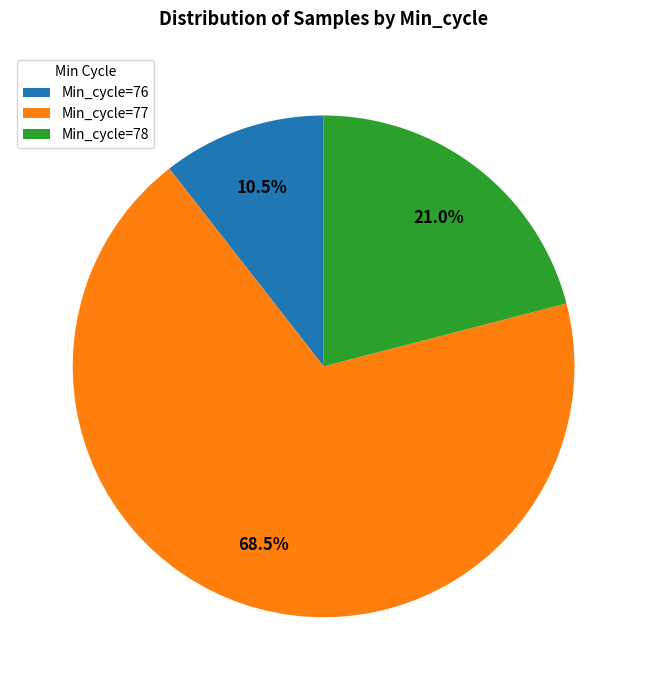

What is the total percentage of Min_cycle=76 and Min_cycle=78?

31.5%